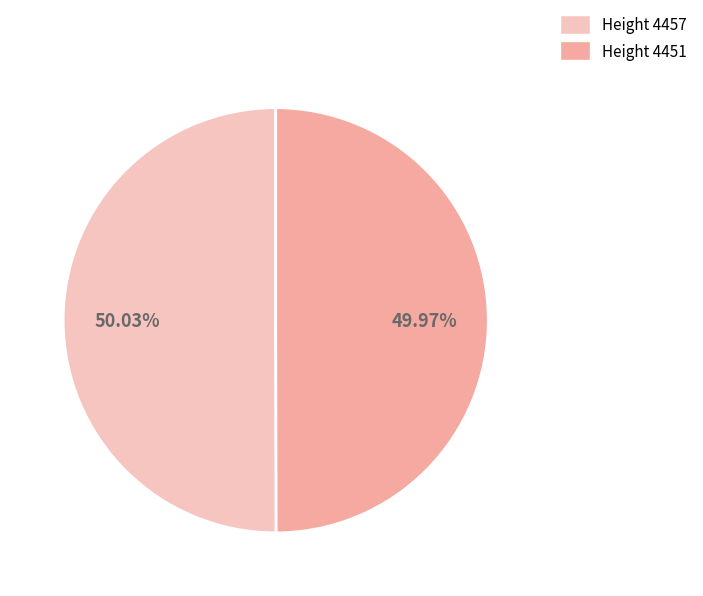

To the nearest percent, what portion does Height 4457 represent?

50%